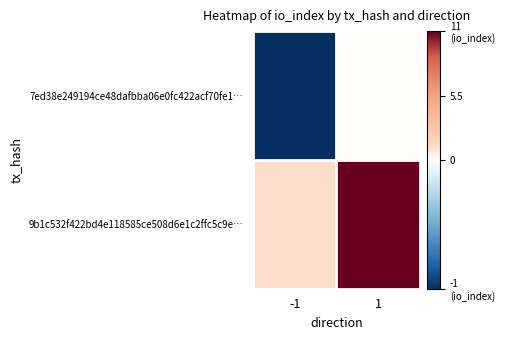

Reading left to right, transcribe all the data shown in this chart.

7ed38e249194ce48dafbba06e0fc422acf70fe1…: -1=-1	1=0
9b1c532f422bd4e118585ce508d6e1c2ffc5c9e…: -1=1	1=11